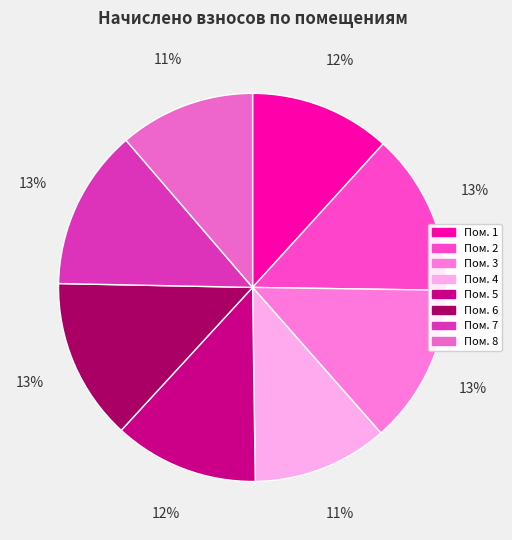

What is the smallest slice in the pie chart?

4